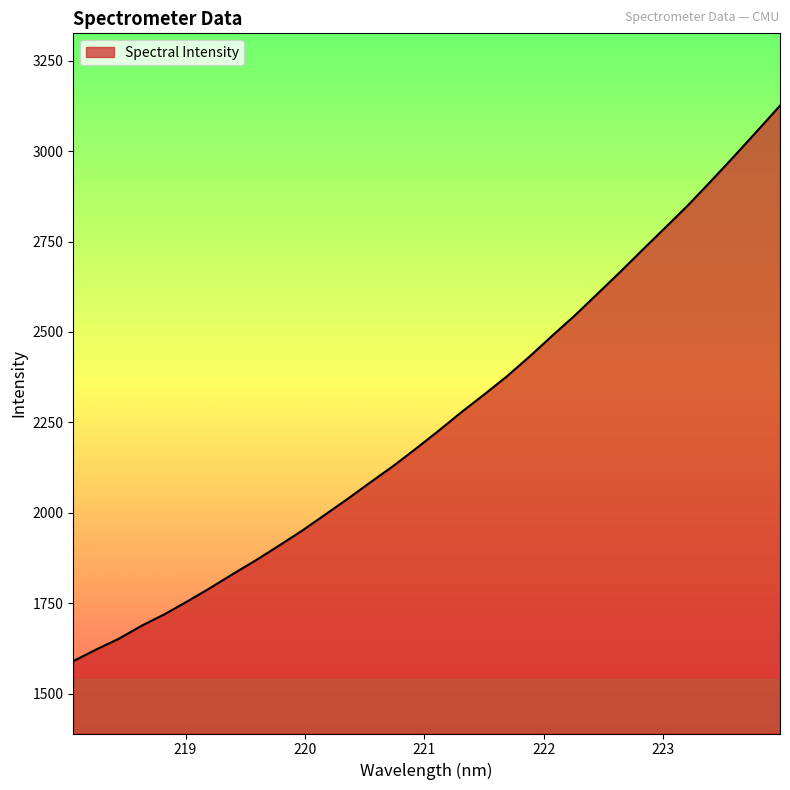

How many lines are shown in the chart?

1